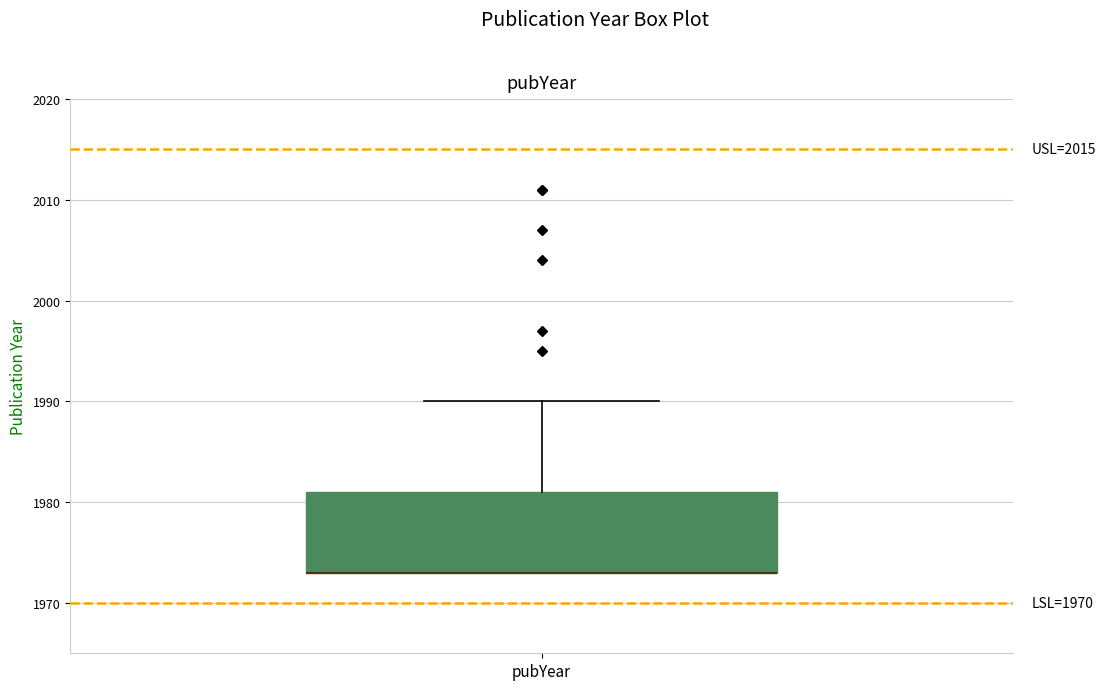

Where is the upper edge of the box for pubYear on the y-axis? The values are not printed on the chart, so give them approximately, as read against the axis.

1981